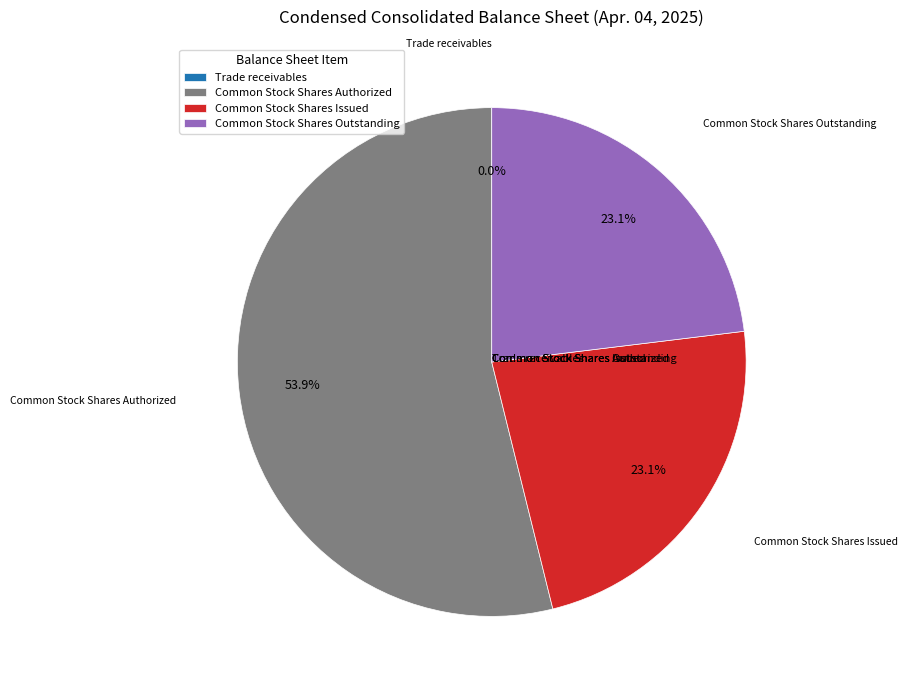

To the nearest percent, what percentage of the pie is Common Stock Shares Outstanding?

23%